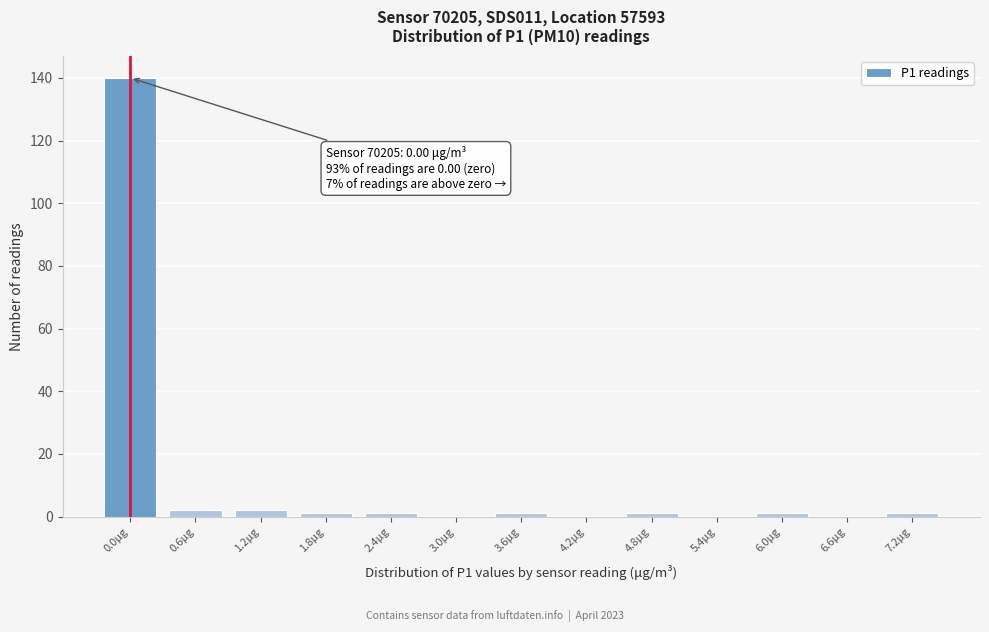

Reading left to right, list all the values displayed in this chart.

0.0μg=140	0.6μg=2	1.2μg=2	1.8μg=1	2.4μg=1	3.0μg=0	3.6μg=1	4.2μg=0	4.8μg=1	5.4μg=0	6.0μg=1	6.6μg=0	7.2μg=1